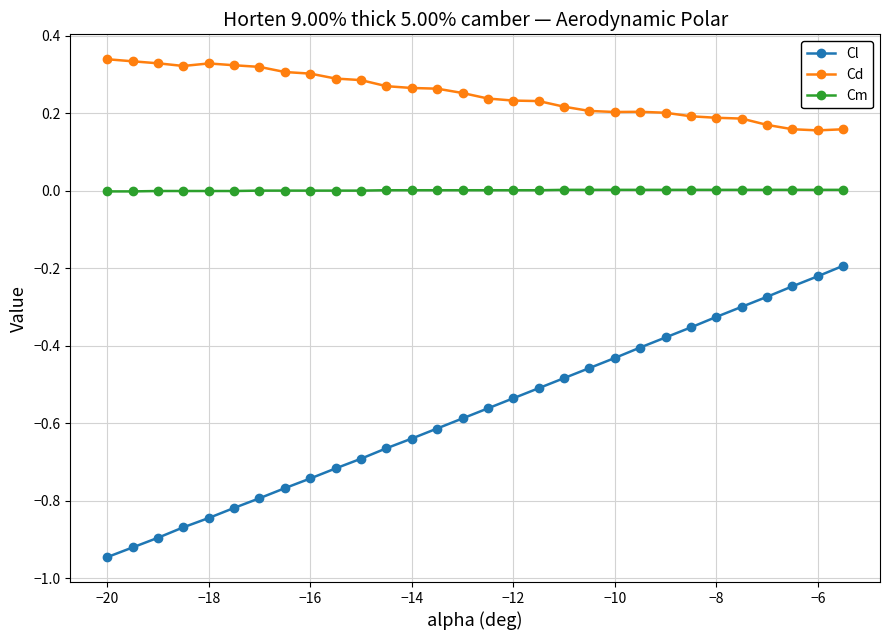

True or false: Cm and Cl intersect in this chart.

False